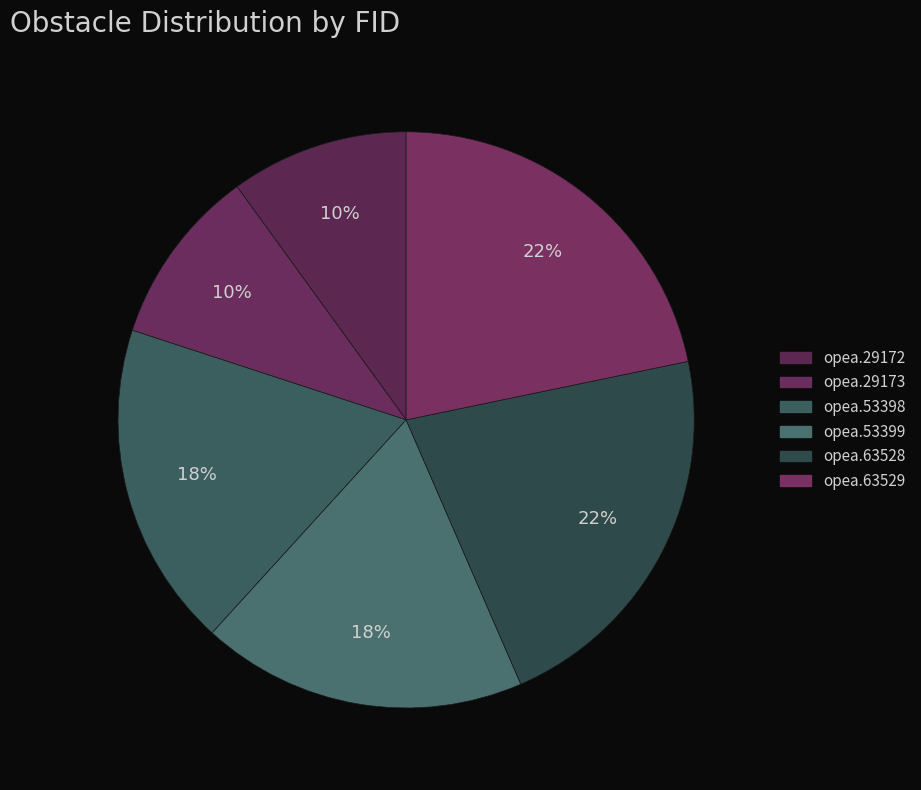

How many slices are in this pie chart?

6